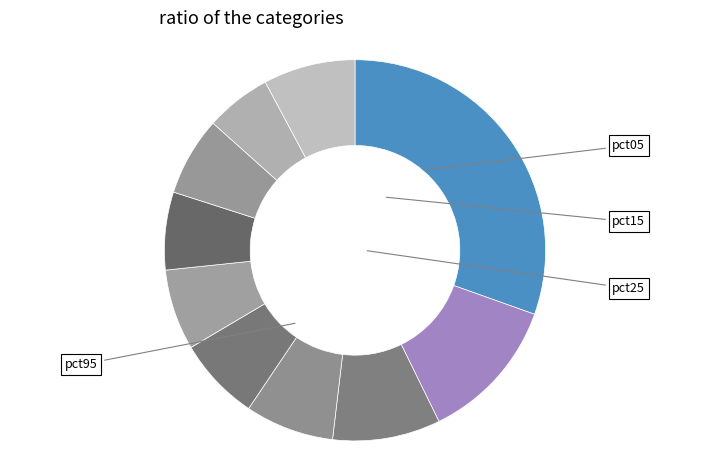

Count the number of slices in the pie.

10